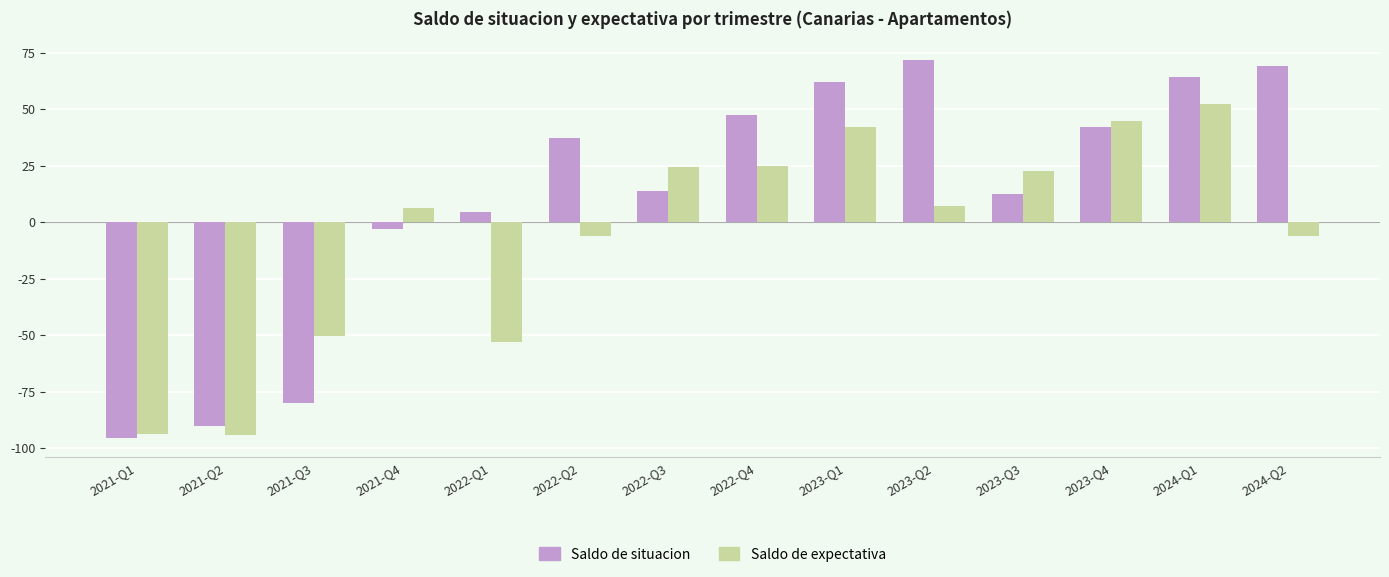

What is the difference between the second highest and second lowest values in the Saldo de situacion series?

159.0